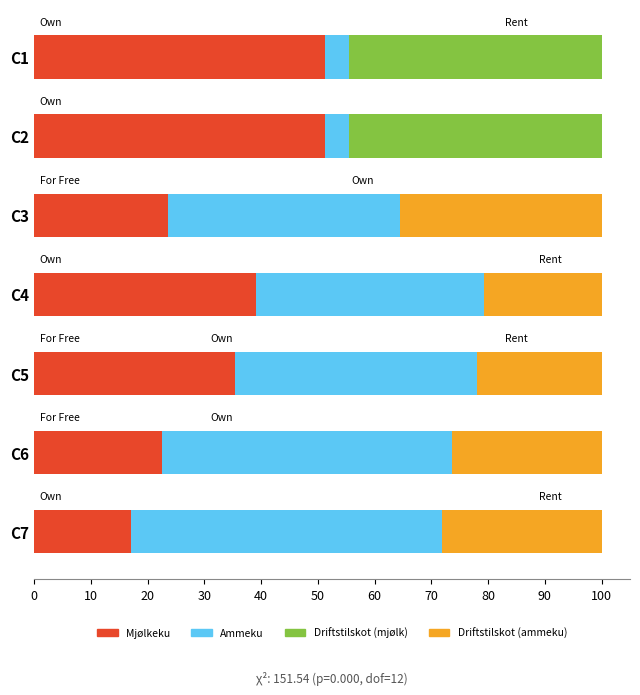

The Mjølkeku series shows 23.6 at C3. True or false?

True